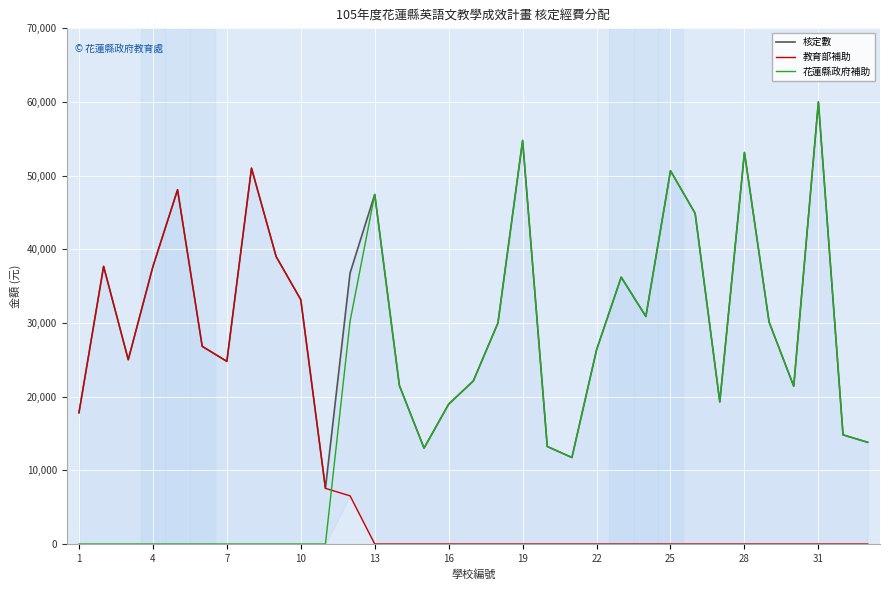

What is the highest value of the 花蓮縣政府補助 series?

60018